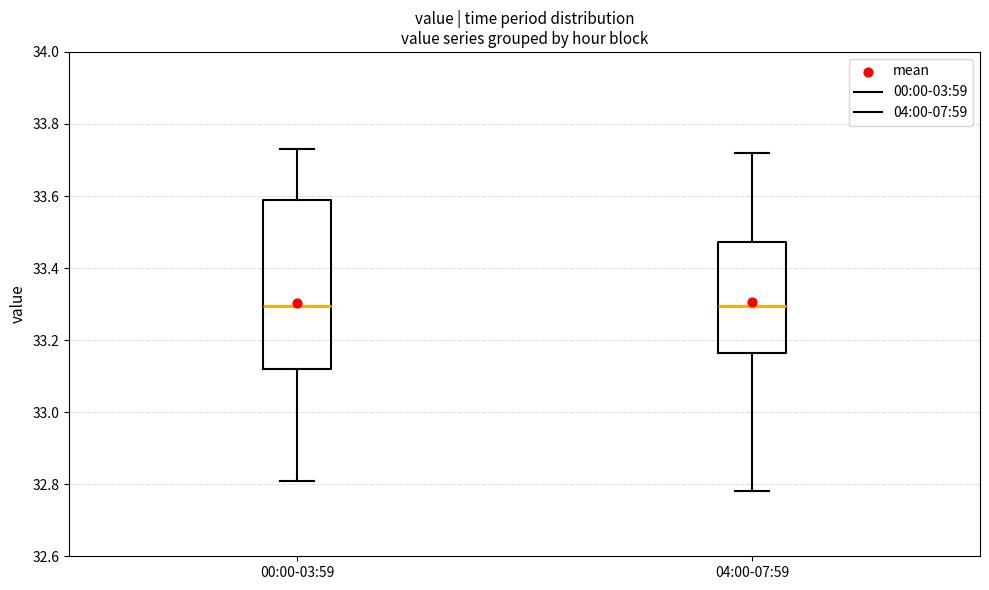

Reading left to right, read every box against the y-axis: the position of its median line, the range the box covers, and the ends of its whiskers. The values are not printed on the chart, so give them approximately, as read against the axis.

00:00-03:59: median 33.30, box 33.12 to 33.60, whiskers 32.82 to 33.74
04:00-07:59: median 33.30, box 33.16 to 33.48, whiskers 32.78 to 33.72